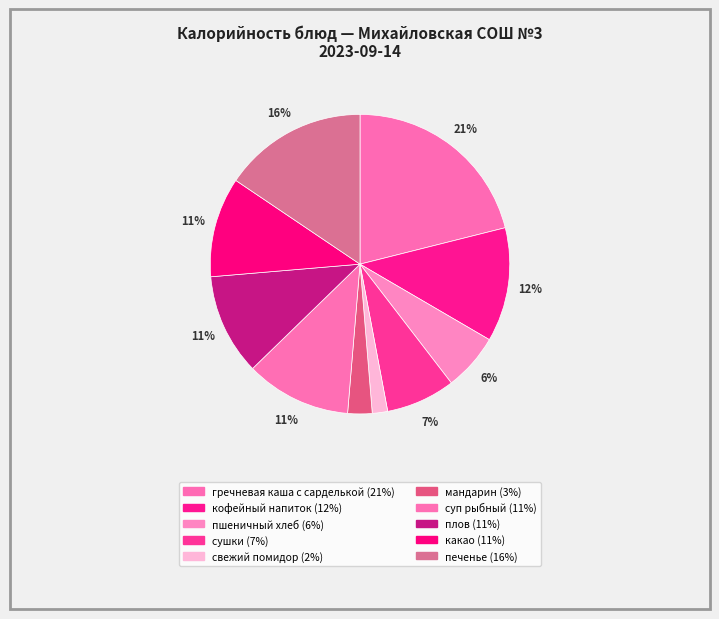

Count the number of slices in the pie.

10